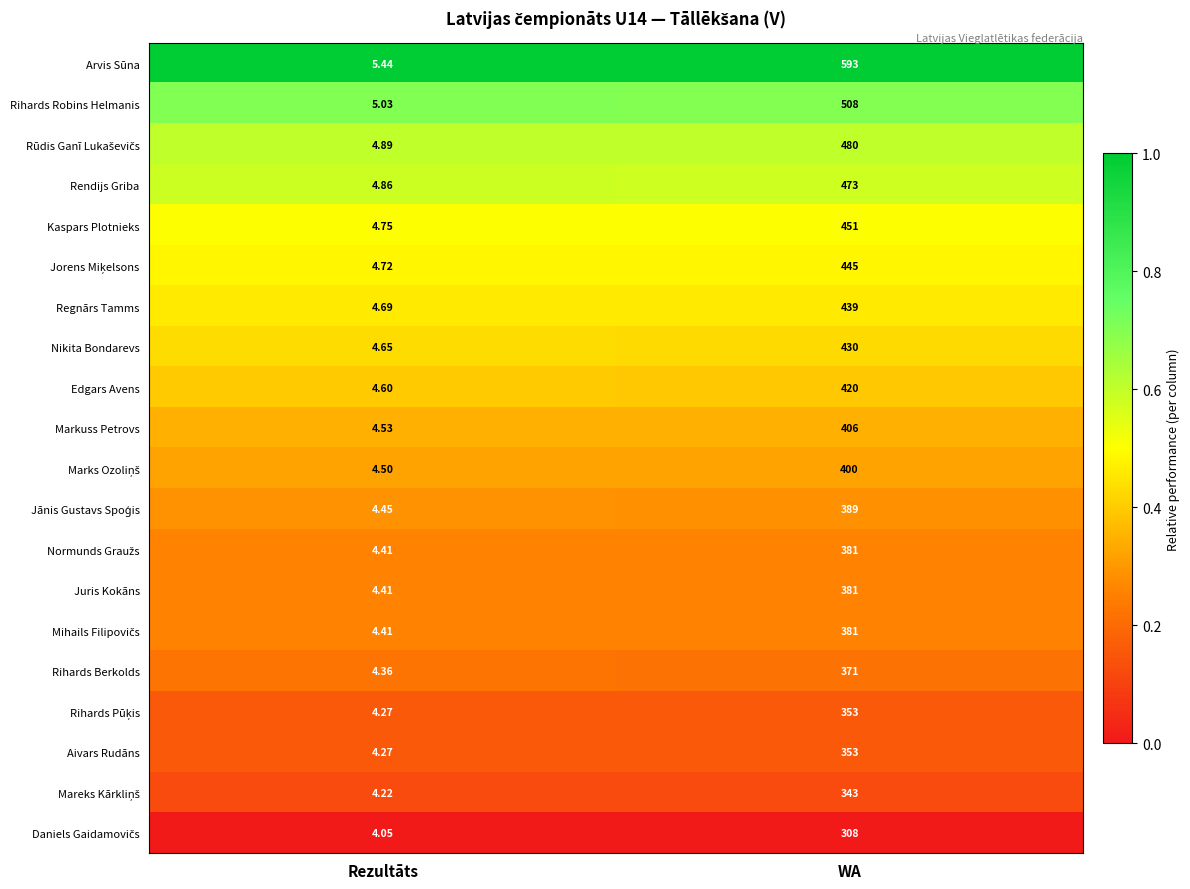

Which label corresponds to the largest value in the chart?

WA